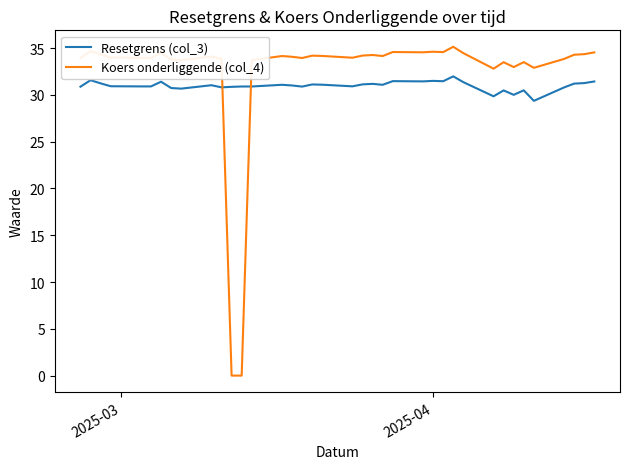

What are all the series names shown in the legend?

Resetgrens (col_3), Koers onderliggende (col_4)